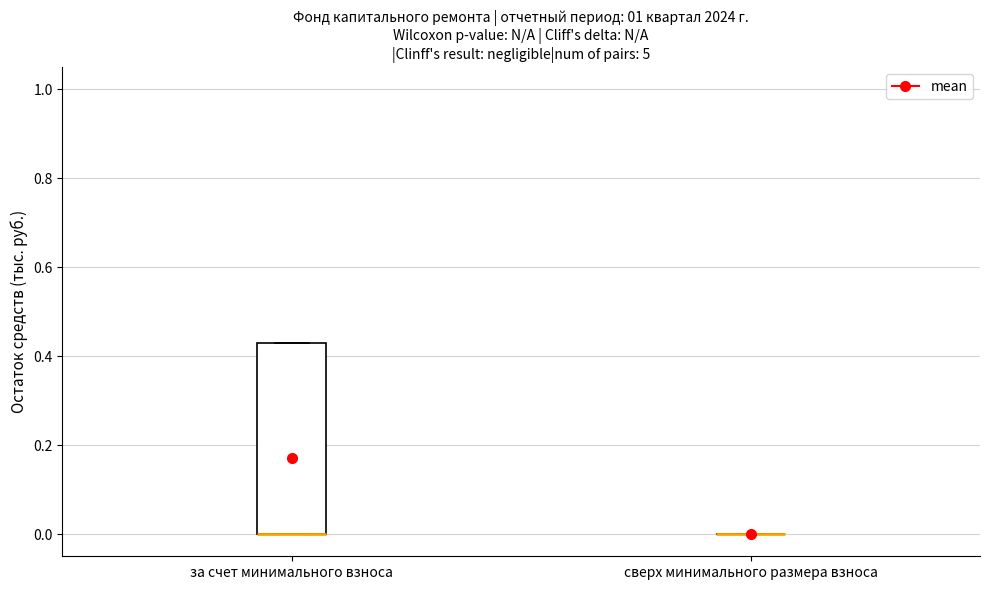

Reading left to right, read every box against the y-axis: the position of its median line, the range the box covers, and the ends of its whiskers. The values are not printed on the chart, so give them approximately, as read against the axis.

за счет минимального взноса: median 0.00 (drawn on the box's lower edge), box 0.00 to 0.44, whiskers 0.00 to 0.44
сверх минимального размера взноса: box collapsed to a line at 0.00, whiskers 0.00 to 0.00